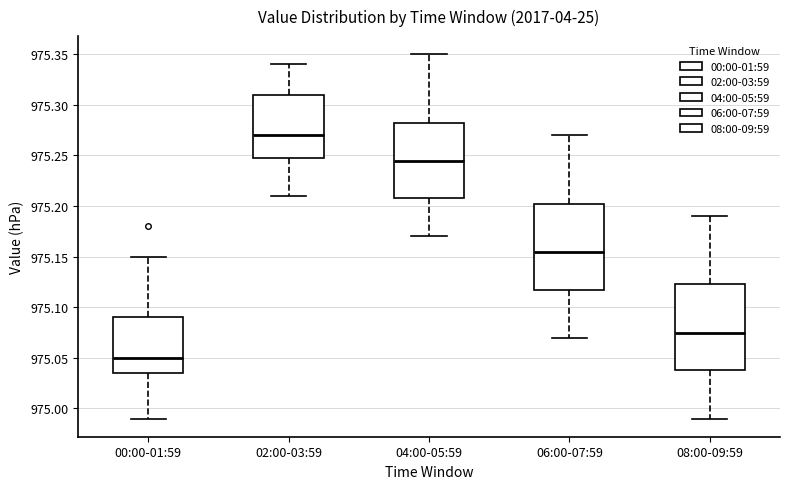

Reading left to right, read every box against the y-axis: the position of its median line, the range the box covers, and the ends of its whiskers. The values are not printed on the chart, so give them approximately, as read against the axis.

00:00-01:59: median 975.050, box 975.035 to 975.090, whiskers 974.990 to 975.150
02:00-03:59: median 975.270, box 975.250 to 975.310, whiskers 975.210 to 975.340
04:00-05:59: median 975.245, box 975.210 to 975.285, whiskers 975.170 to 975.350
06:00-07:59: median 975.155, box 975.120 to 975.205, whiskers 975.070 to 975.270
08:00-09:59: median 975.075, box 975.040 to 975.125, whiskers 974.990 to 975.190